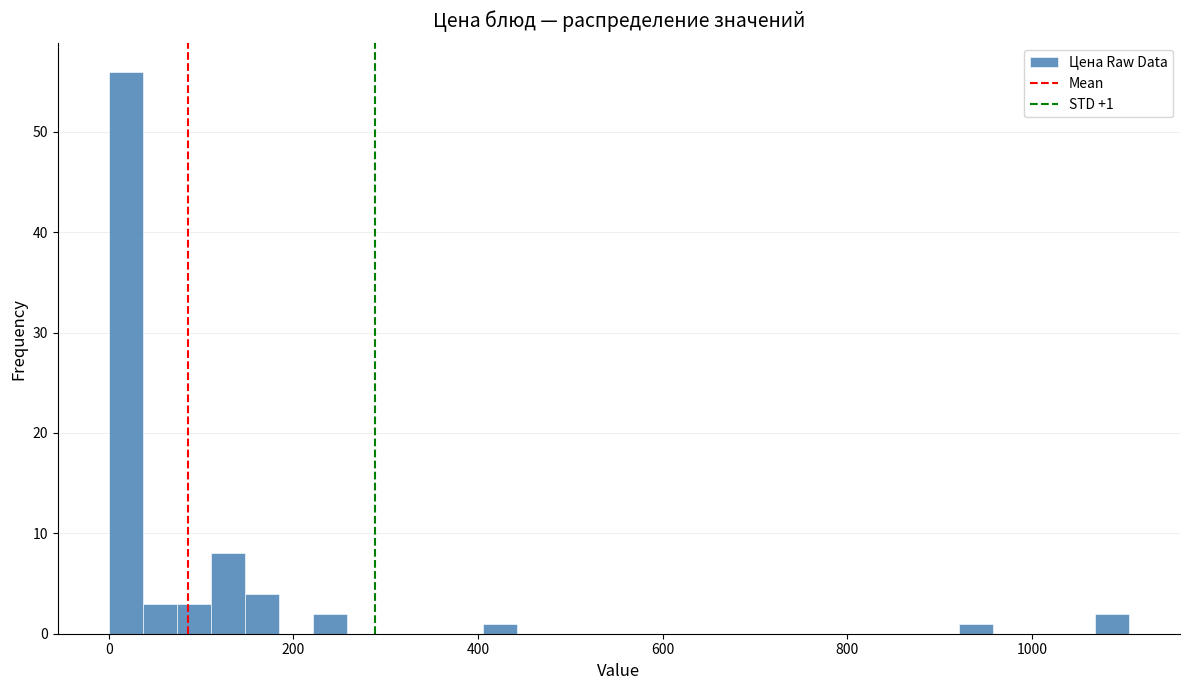

Around what value on the x-axis is the tallest bar? Give the approximate position of its centre, as read against the axis.

20